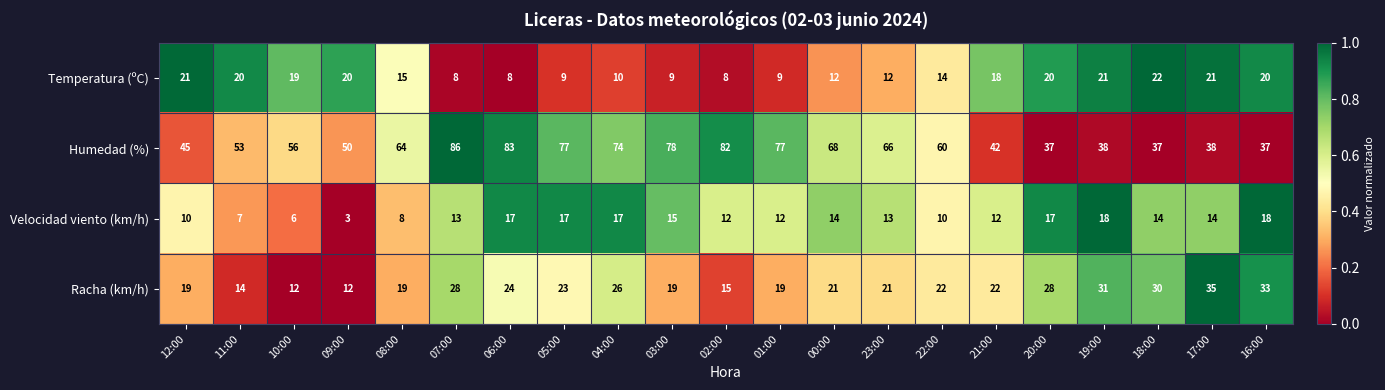

Rank the series at 23:00 from lowest to highest value.

Temperatura (ºC), Velocidad viento (km/h), Racha (km/h), Humedad (%)